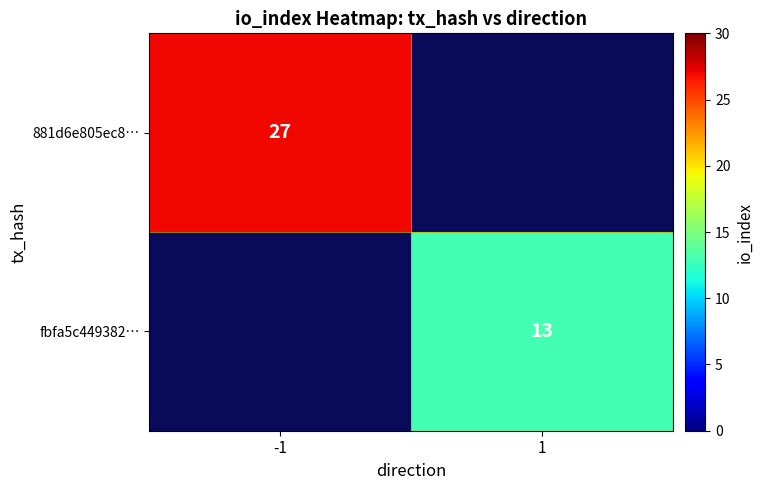

At how many categories does at least one series exceed 13?

1